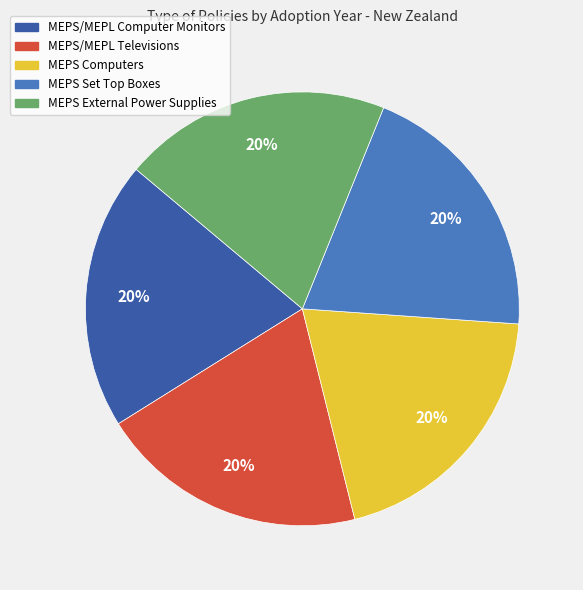

To the nearest percent, what is the average slice percentage?

20%